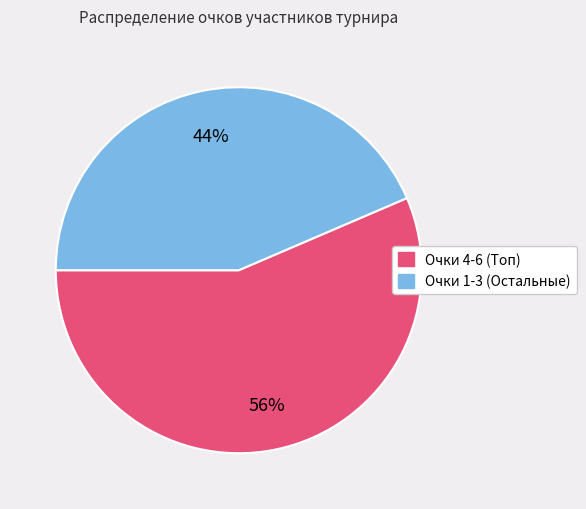

Does any single category account for the majority?

Yes